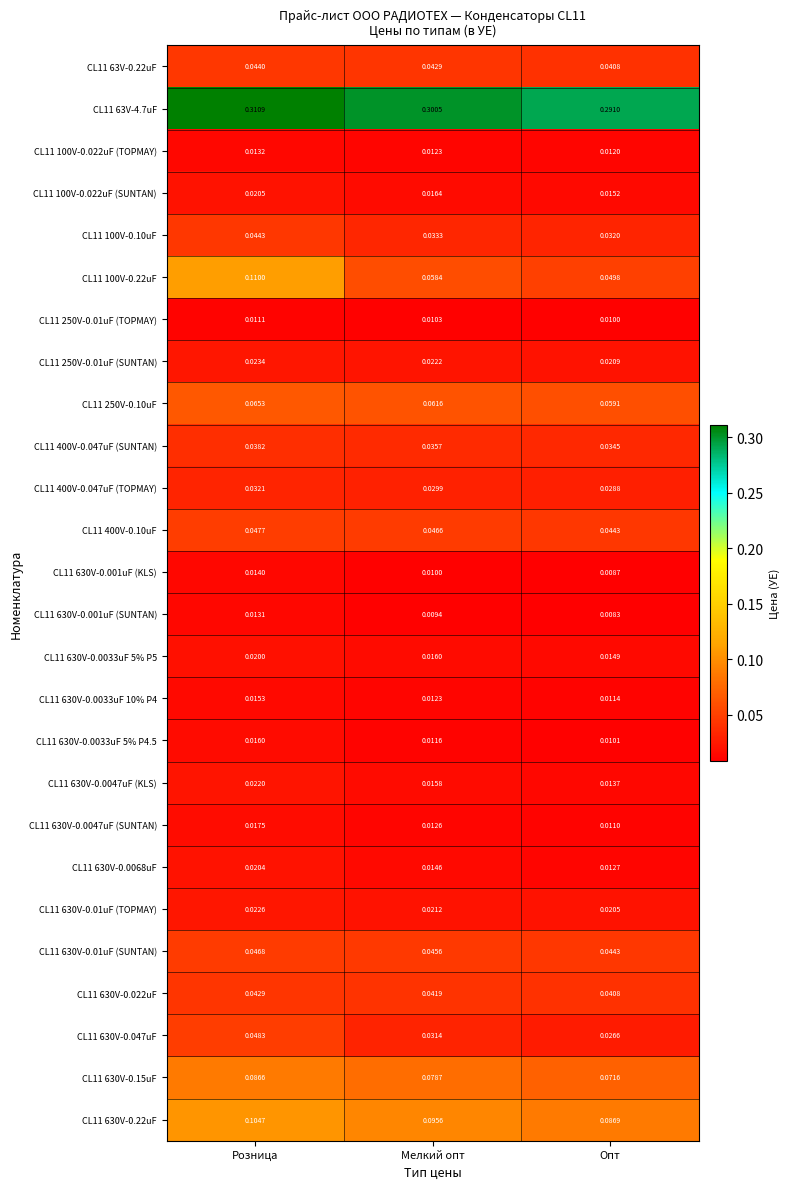

At which label is CL11 630V-0.22uF closest to 0?

Опт